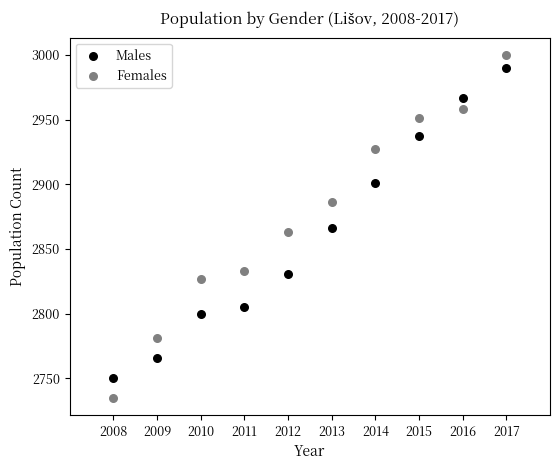

Which series reaches the maximum Y coordinate?

Females